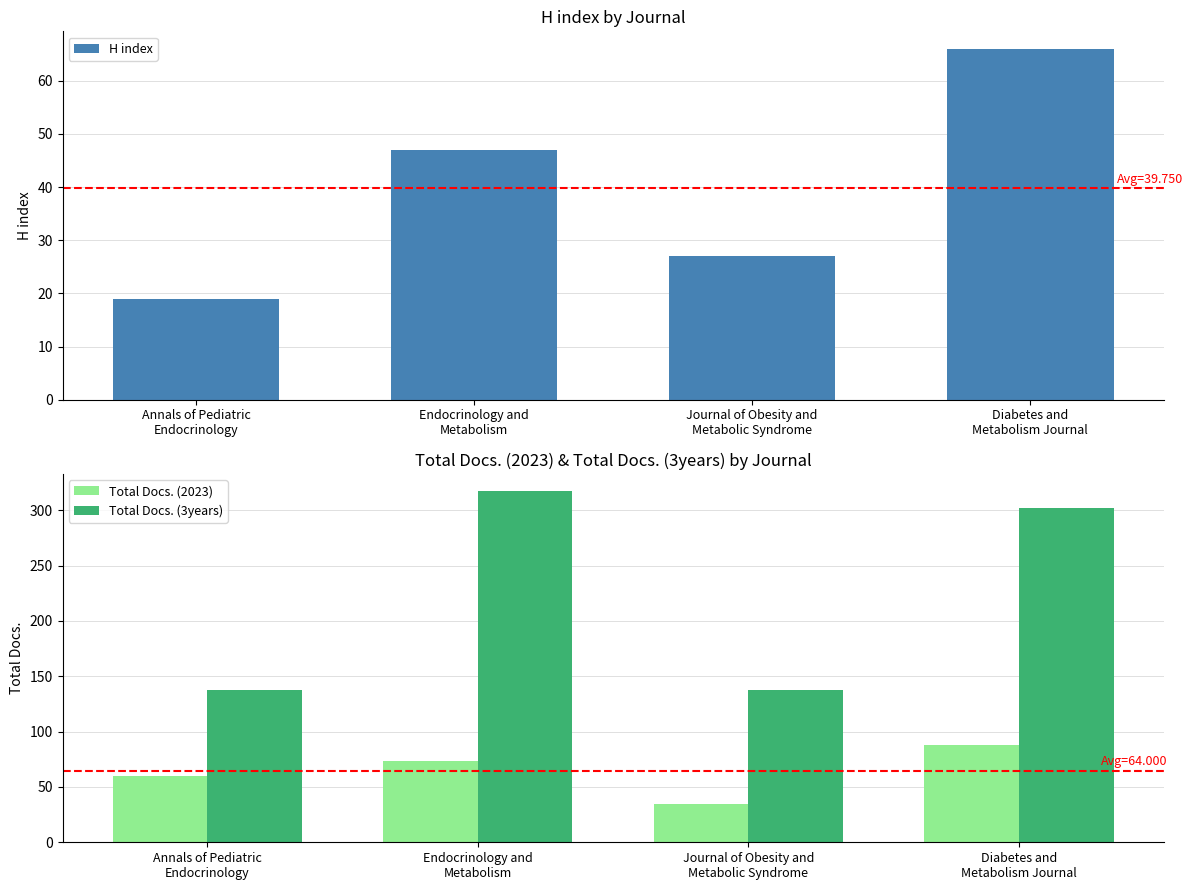

How many groups of bars are there?

4